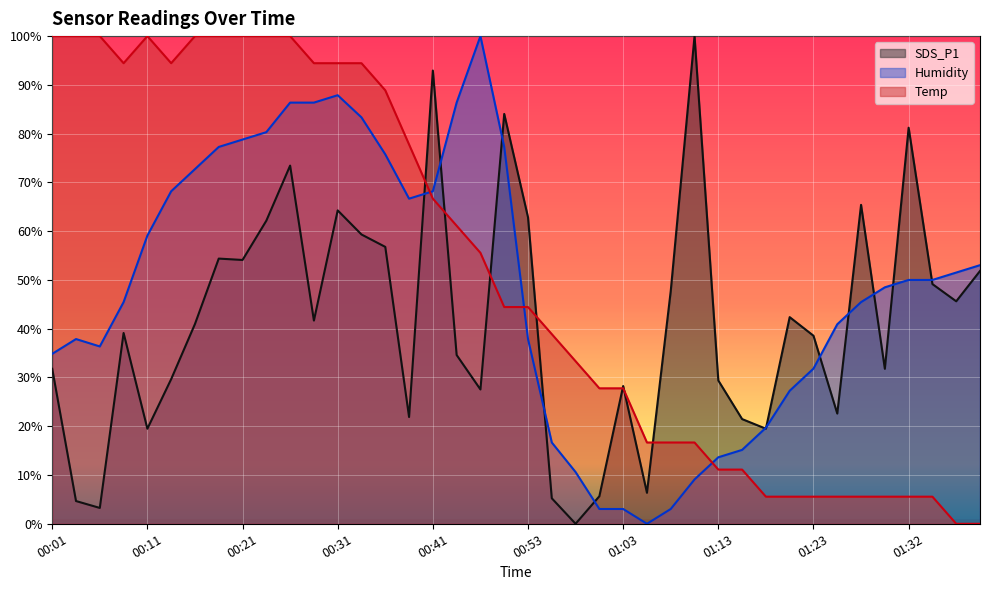

How many lines are shown in the chart?

3